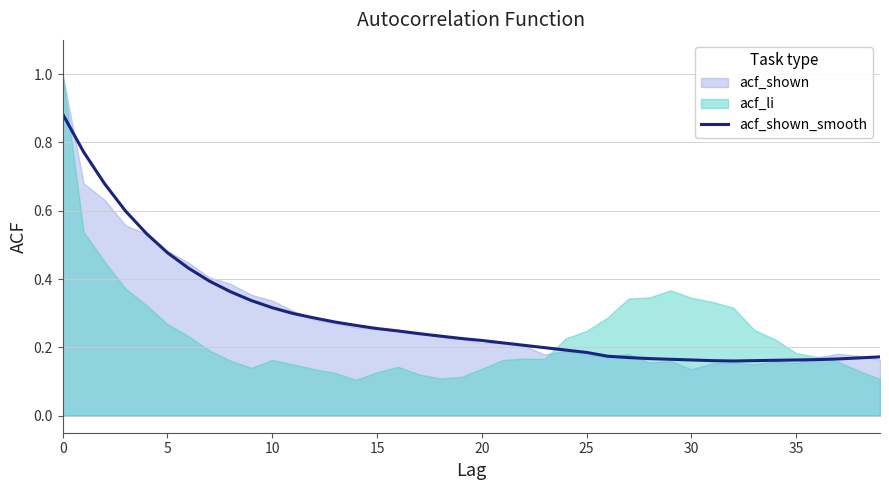

Reading right to left, list all the values displayed in this chart.

0.2	0.2	0.2	0.2	0.2	0.2	0.2	0.2	0.2	0.2	0.2	0.2	0.2	0.2	0.2	0.2	0.2	0.2	0.2	0.2	0.2	0.2	0.2	0.2	0.3	0.3	0.3	0.3	0.3	0.3	0.3	0.4	0.4	0.4	0.5	0.5	0.6	0.7	0.8	0.9